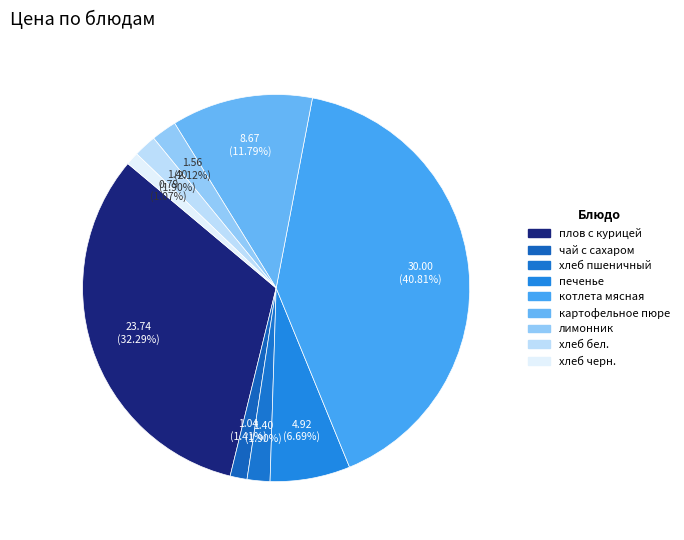

What is the change in value from хлеб пшеничный to лимонник?

+0.2